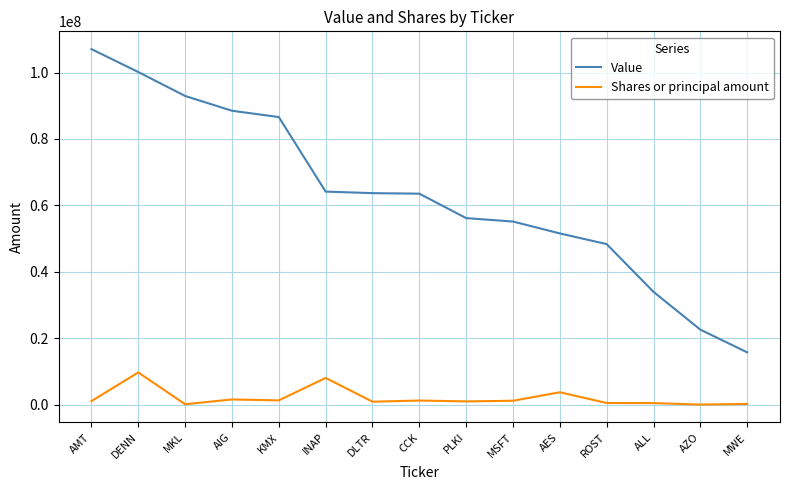

What is the difference between the highest and lowest values at AES?

47813740